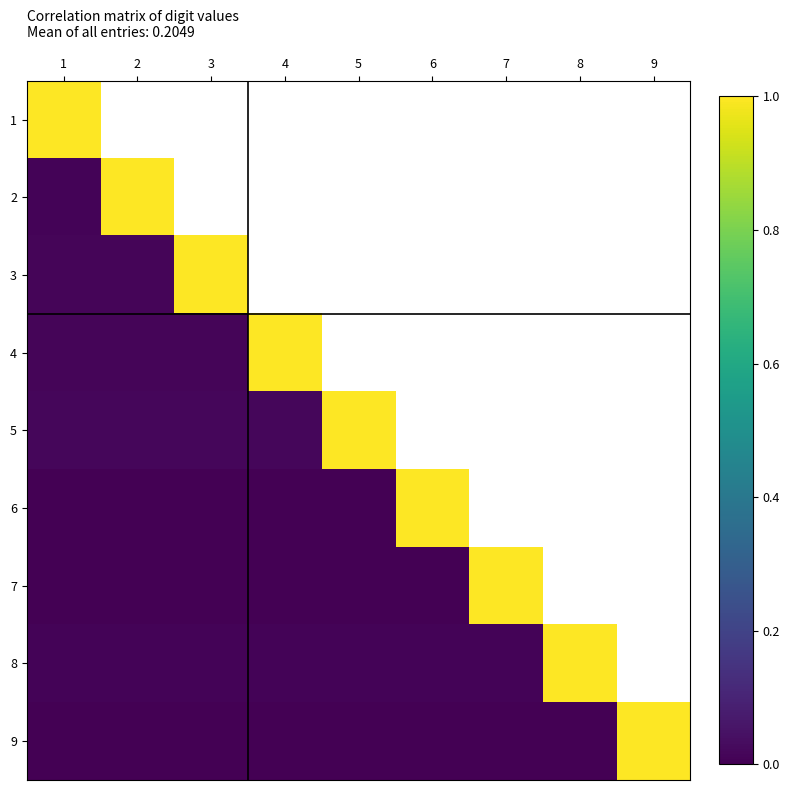

List the series in order of their peak value, highest first.

1, 2, 3, 4, 5, 6, 7, 8, 9